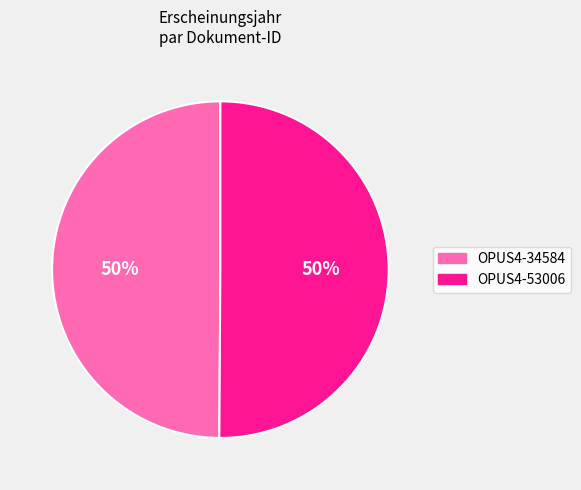

Combined, do OPUS4-34584 and OPUS4-53006 account for over 50%?

Yes